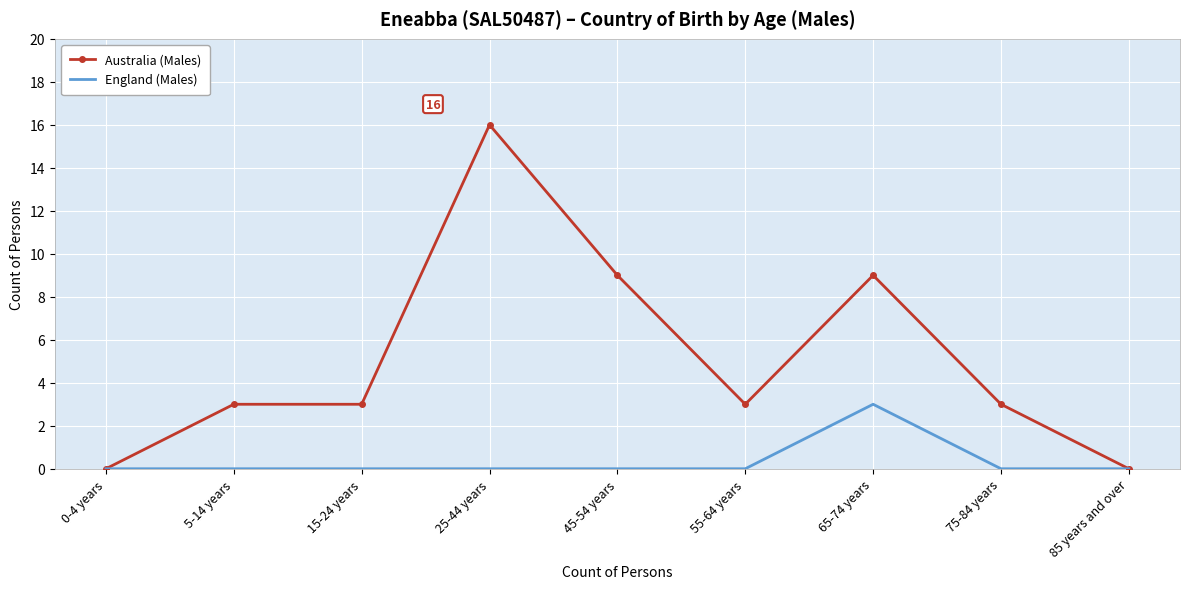

What is the maximum value shown in the chart?

16